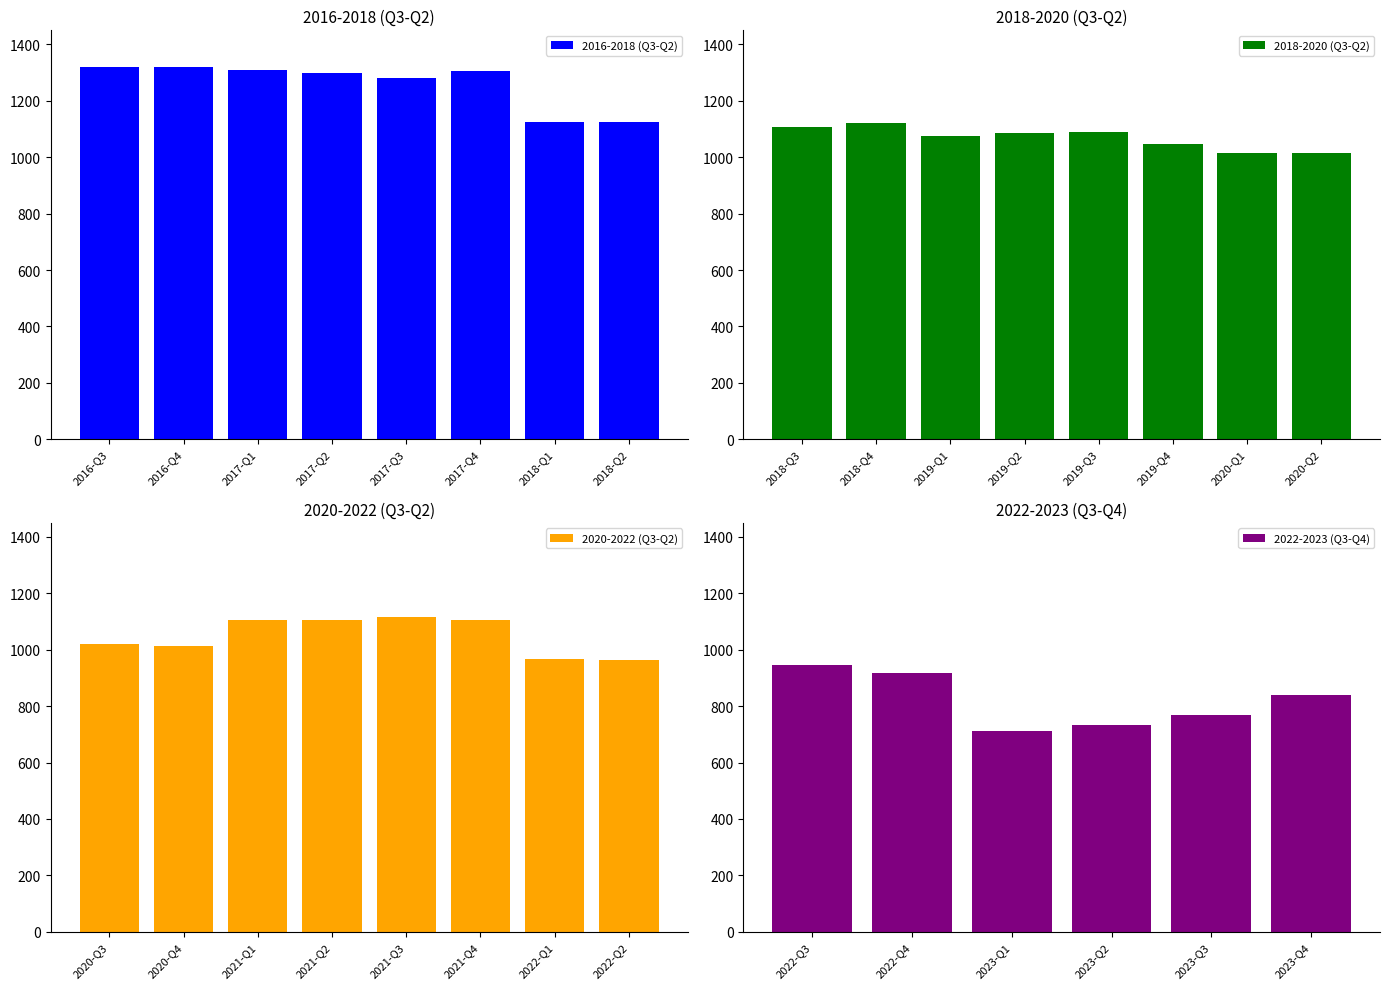

Which category has the highest value across all series?

2016-Q3